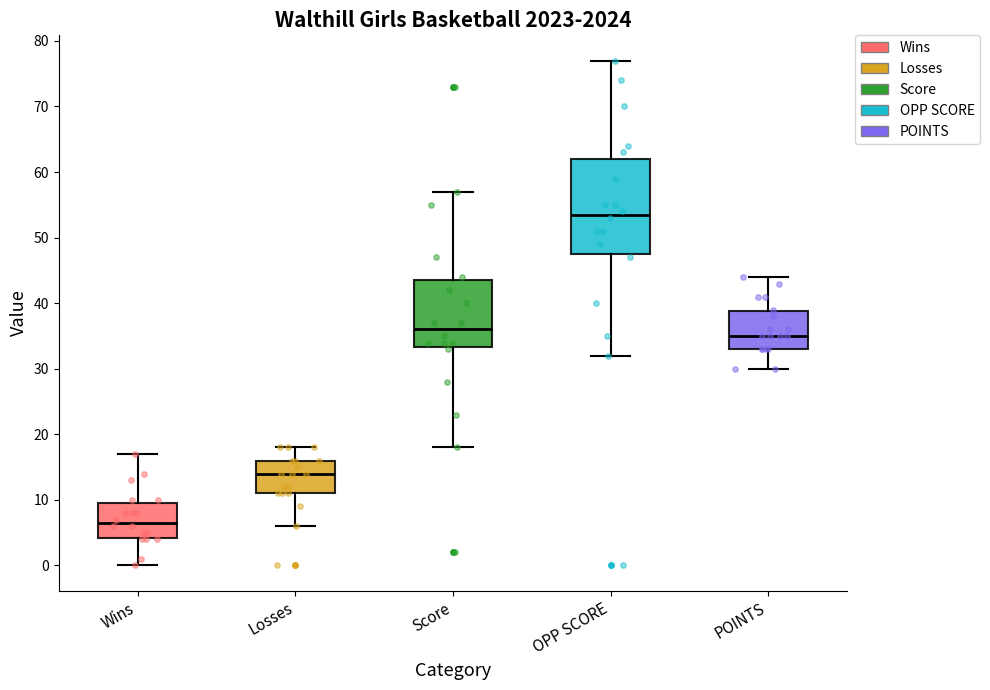

Which box's median line is the highest?

OPP SCORE